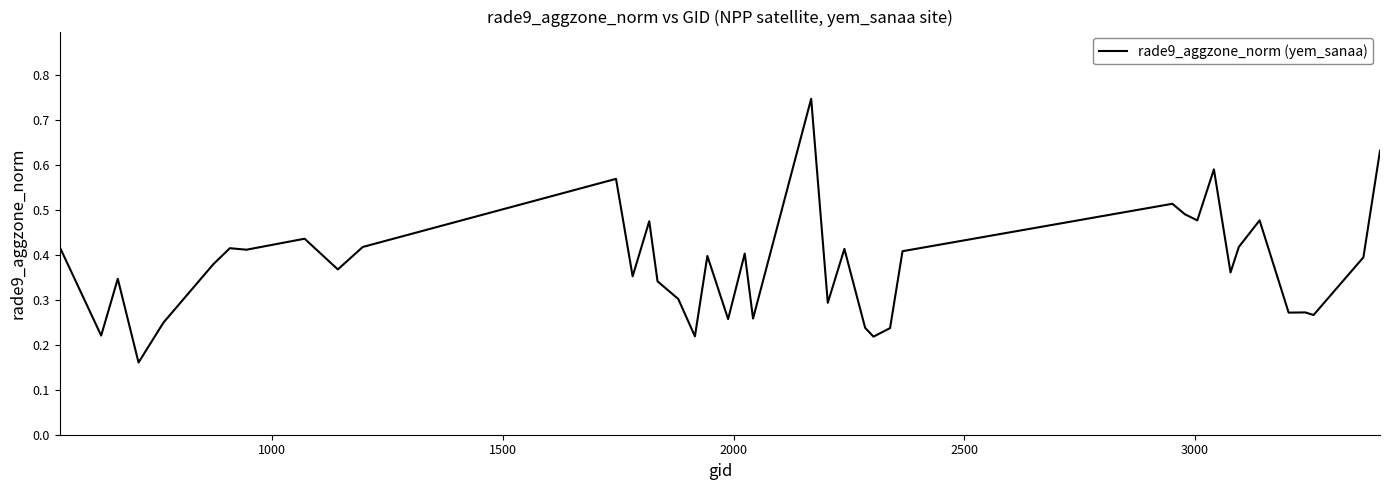

Reading left to right, transcribe all the data shown in this chart.

0.4	0.2	0.3	0.2	0.2	0.4	0.4	0.4	0.4	0.4	0.4	0.6	0.4	0.5	0.3	0.3	0.2	0.4	0.3	0.4	0.3	0.7	0.3	0.4	0.2	0.2	0.2	0.4	0.5	0.5	0.5	0.6	0.4	0.4	0.5	0.3	0.3	0.3	0.4	0.6